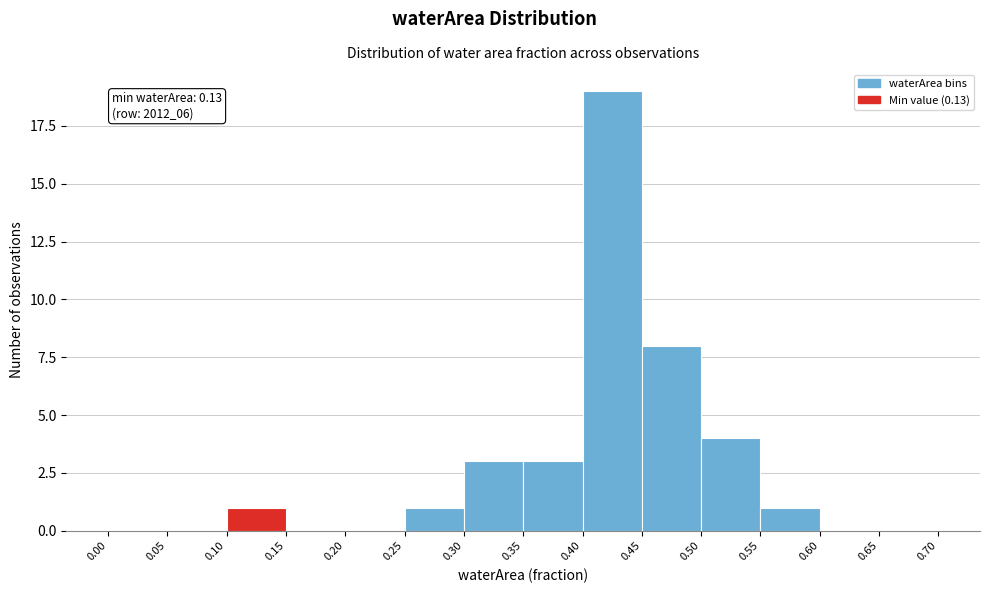

Over which range of the x-axis is the bar tallest?

0.40 to 0.45